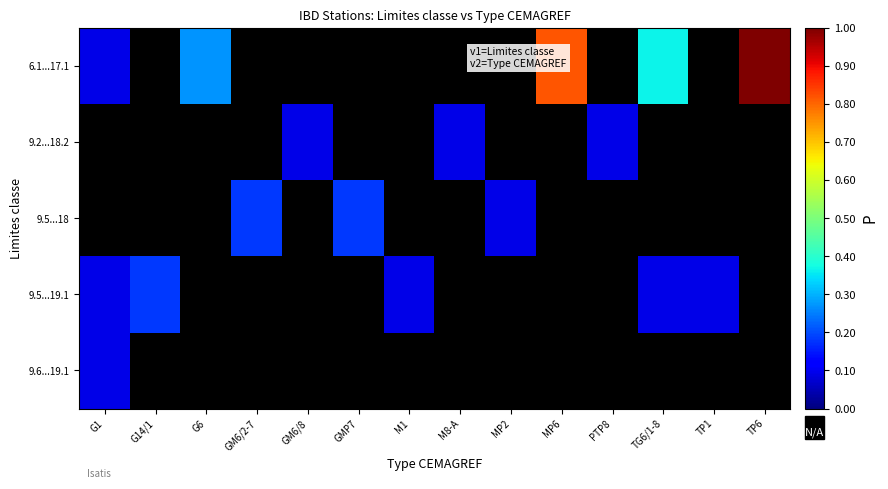

Which series has the widest spread of values?

6.1...17.1